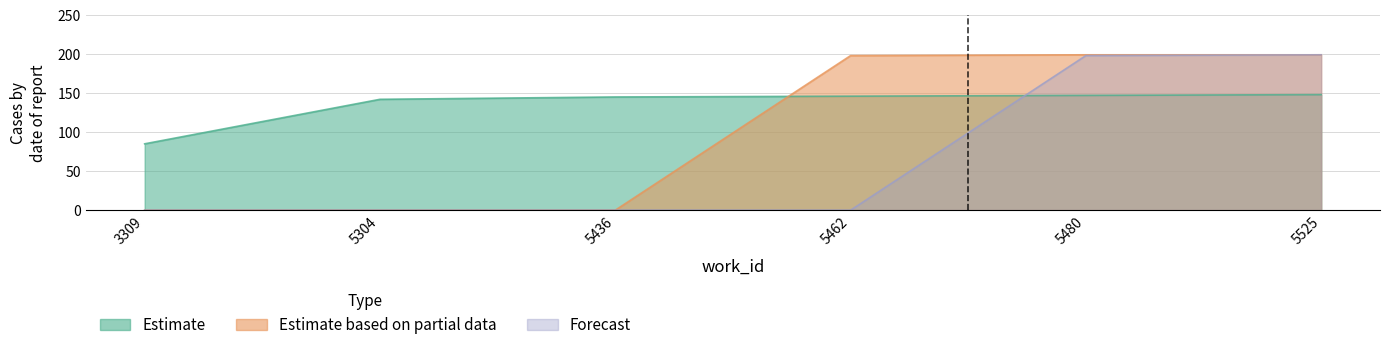

What is the approximate value of Estimate at 3309, to the nearest 10?

80